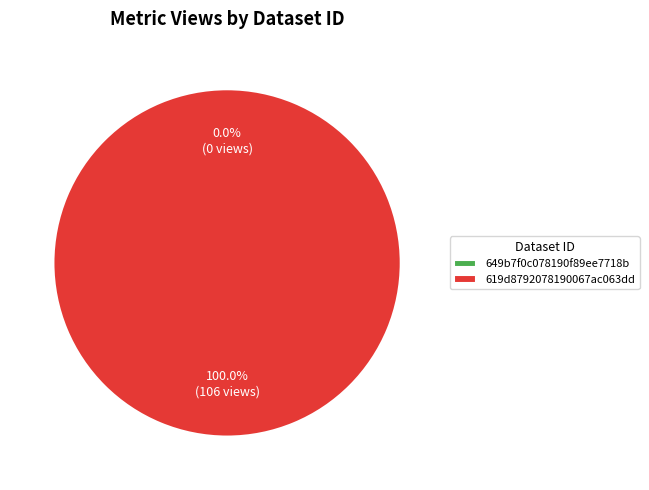

Is the sum of 649b7f0c078190f89ee7718b and 619d8792078190067ac063dd greater than half?

Yes